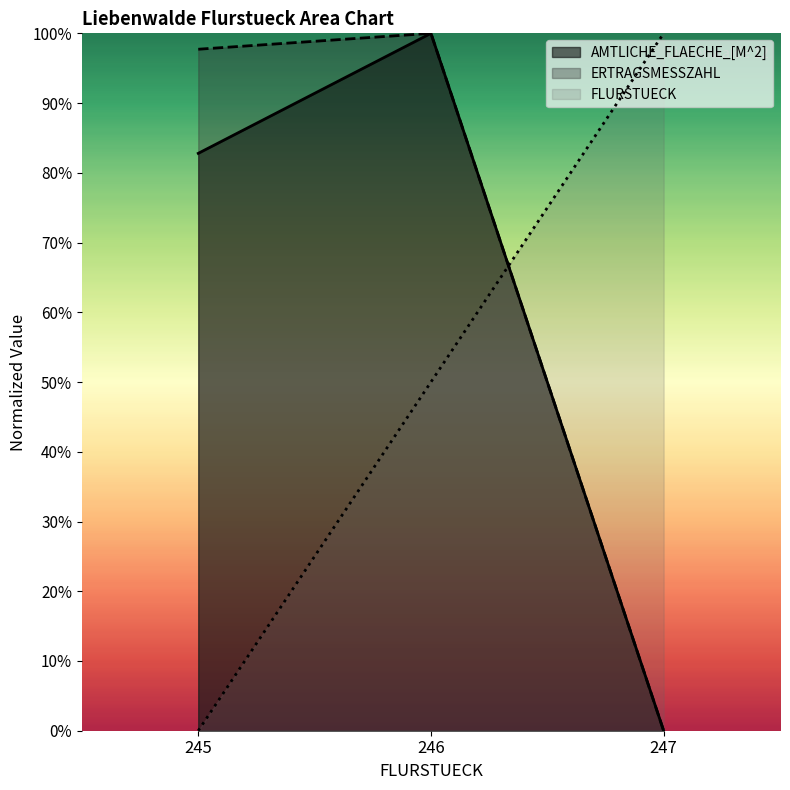

List the series in order of their overall mean, lowest first.

FLURSTUECK, AMTLICHE_FLAECHE_[M^2], ERTRAGSMESSZAHL